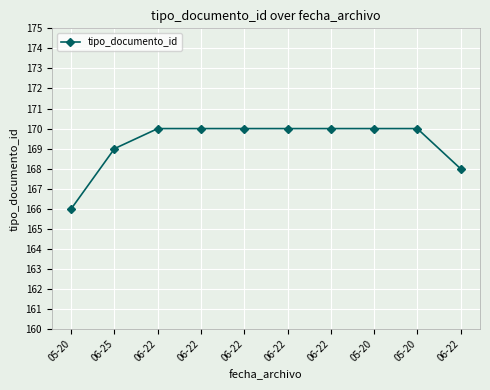

Reading right to left, transcribe all the data shown in this chart.

168	170	170	170	170	170	170	170	169	166